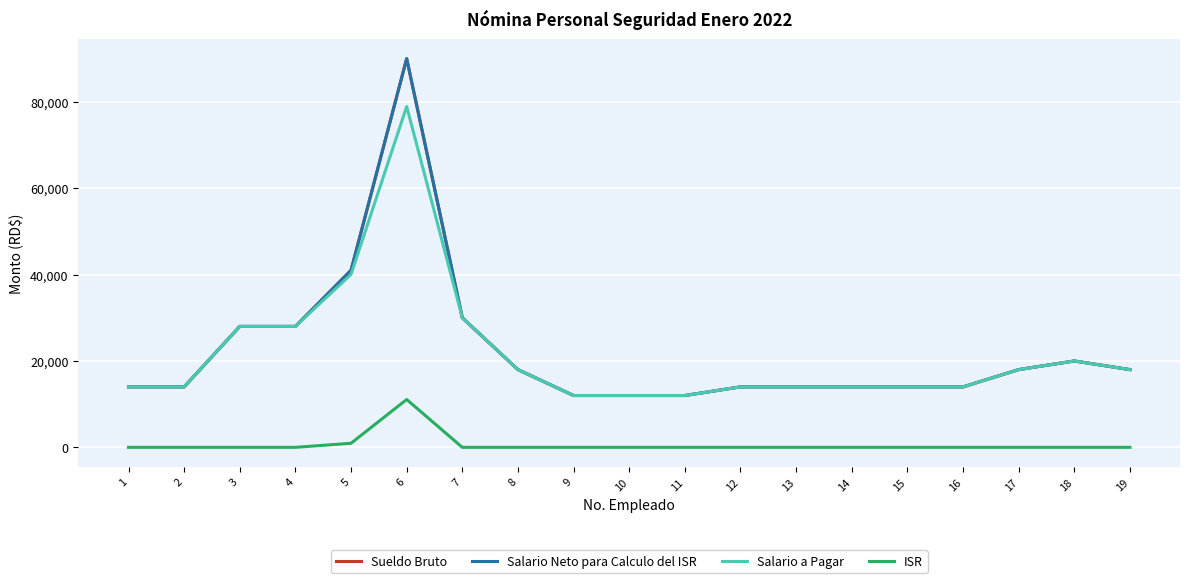

True or false: Salario a Pagar has a value of 14000.0 at 15.

True